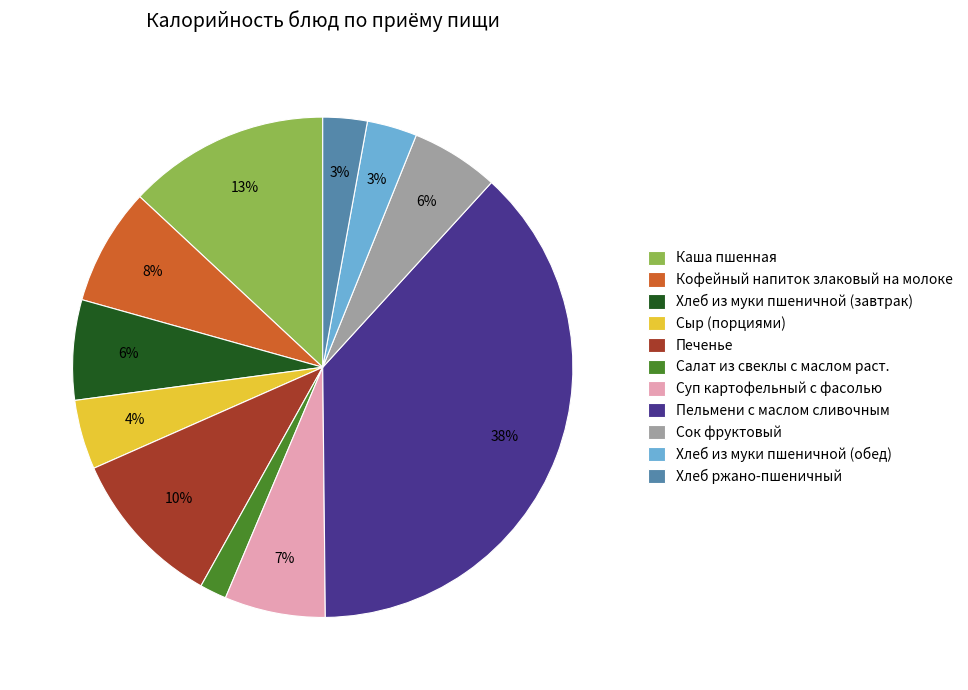

To the nearest percent, what portion does Хлеб ржано-пшеничный represent?

3%